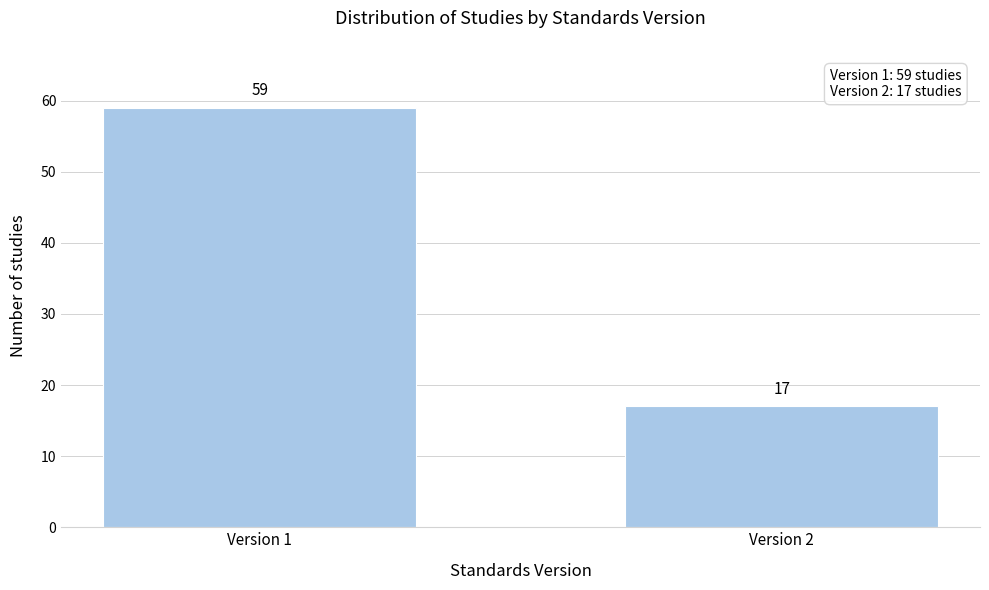

Reading left to right, transcribe all the data shown in this chart.

59	17